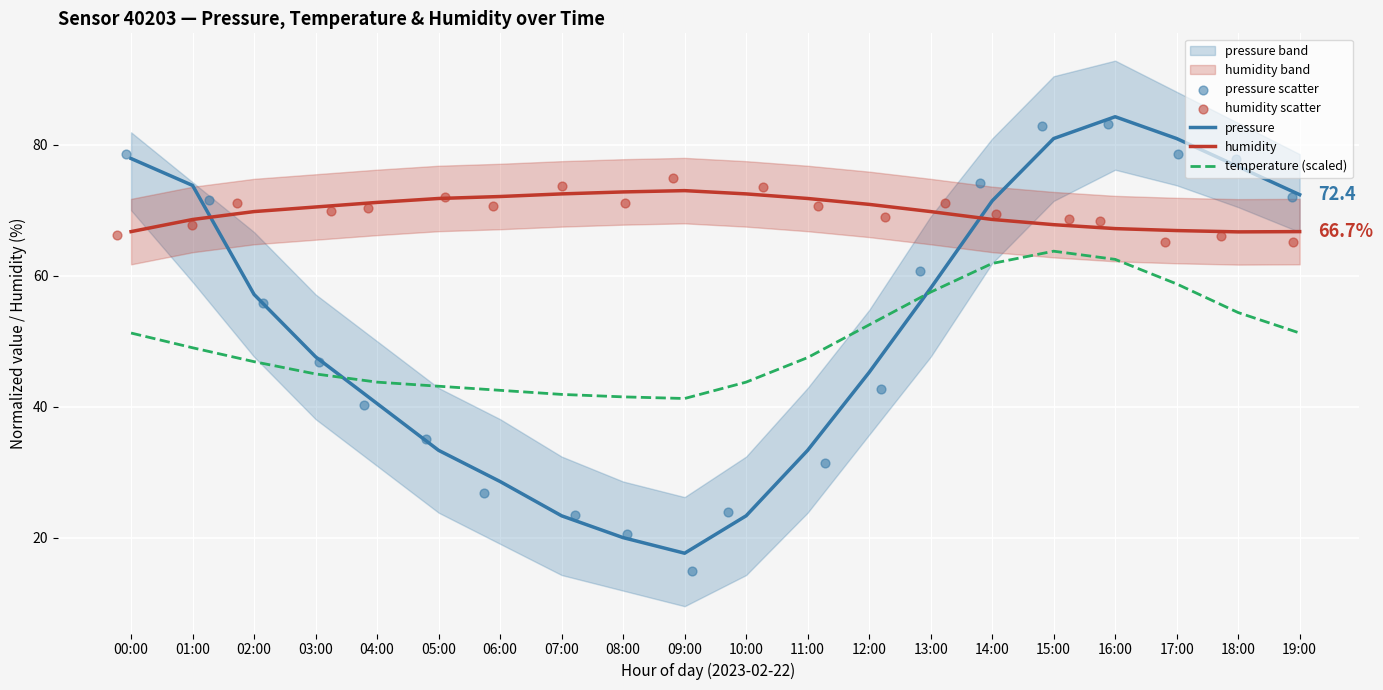

Which series contains the lowest Y value?

pressure scatter